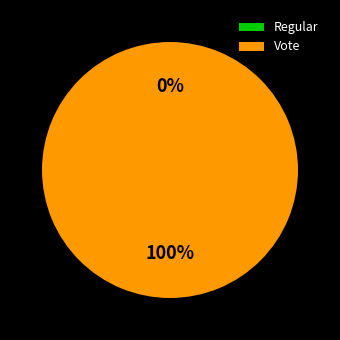

Which category has the biggest portion of the pie?

Vote